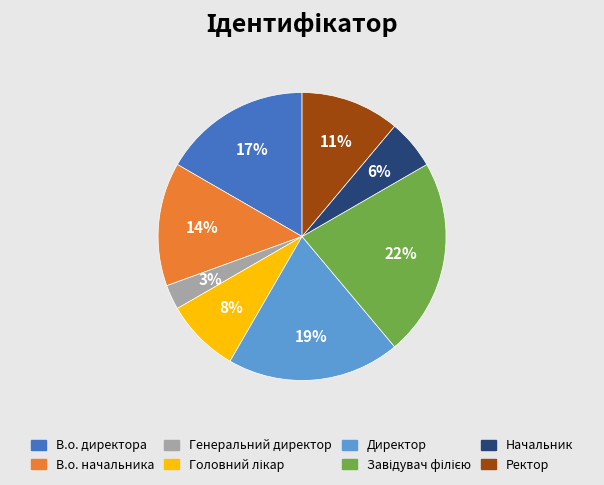

What percentage is the Начальник slice, to the nearest percent?

6%